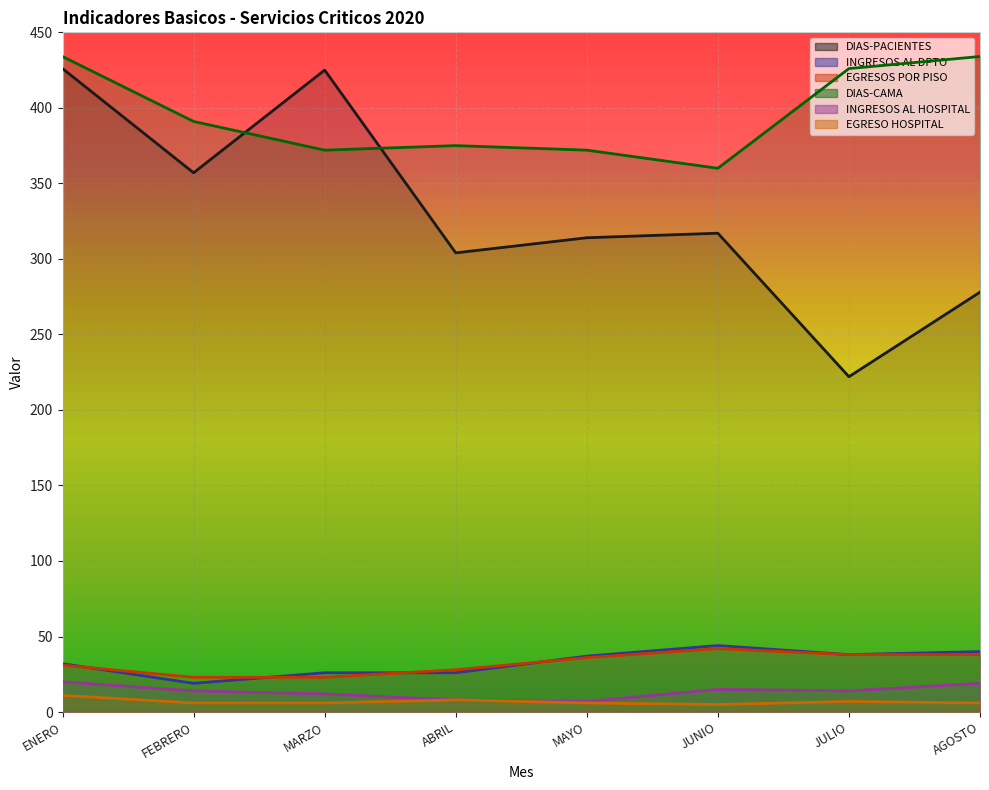

At which label does EGRESOS POR PISO reach its minimum?

FEBRERO